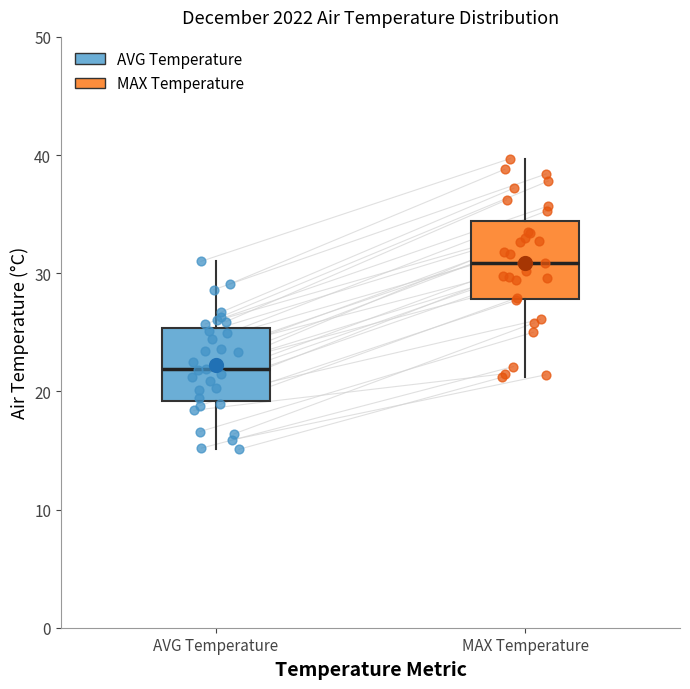

Where does the upper whisker of the box for MAX Temperature end on the y-axis? The values are not printed on the chart, so give them approximately, as read against the axis.

40